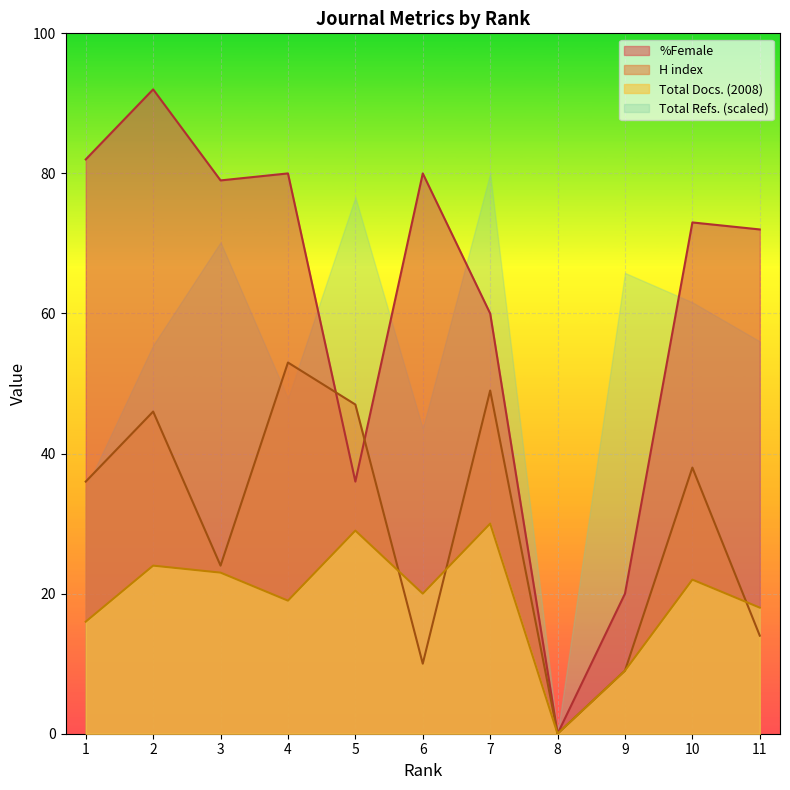

Is the value of %Female at 1 greater than the value of Total Refs. (scaled) at 8?

Yes